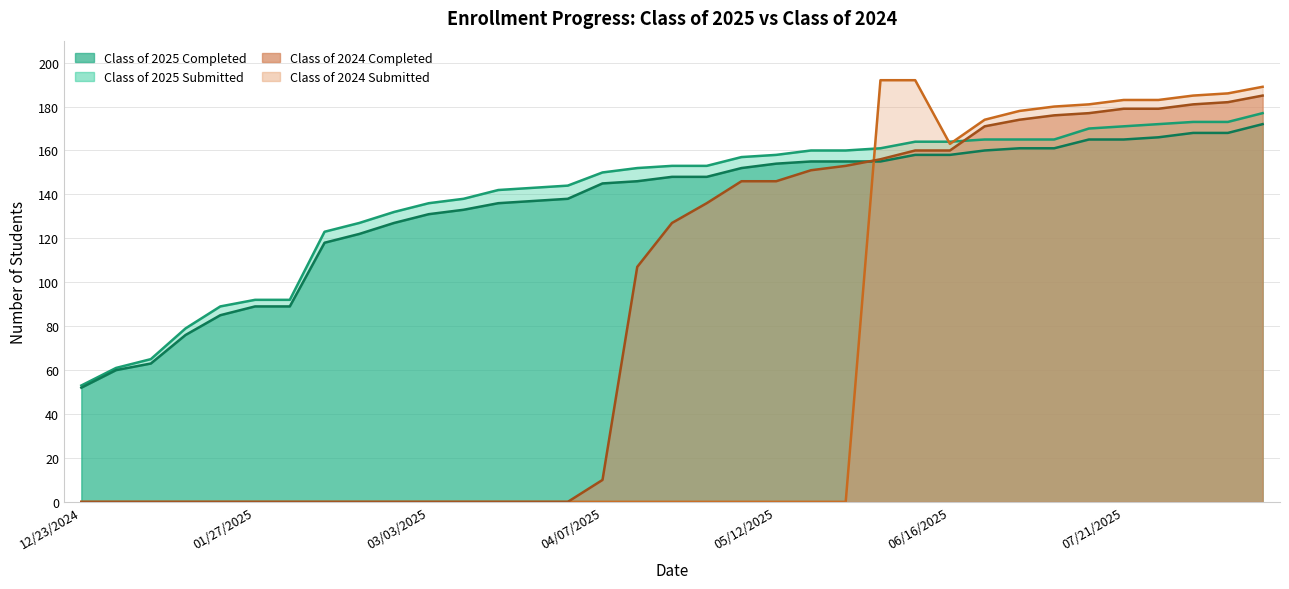

In Class of 2024 Submitted, how many points are lower than both neighbors (excluding endpoints)?

1